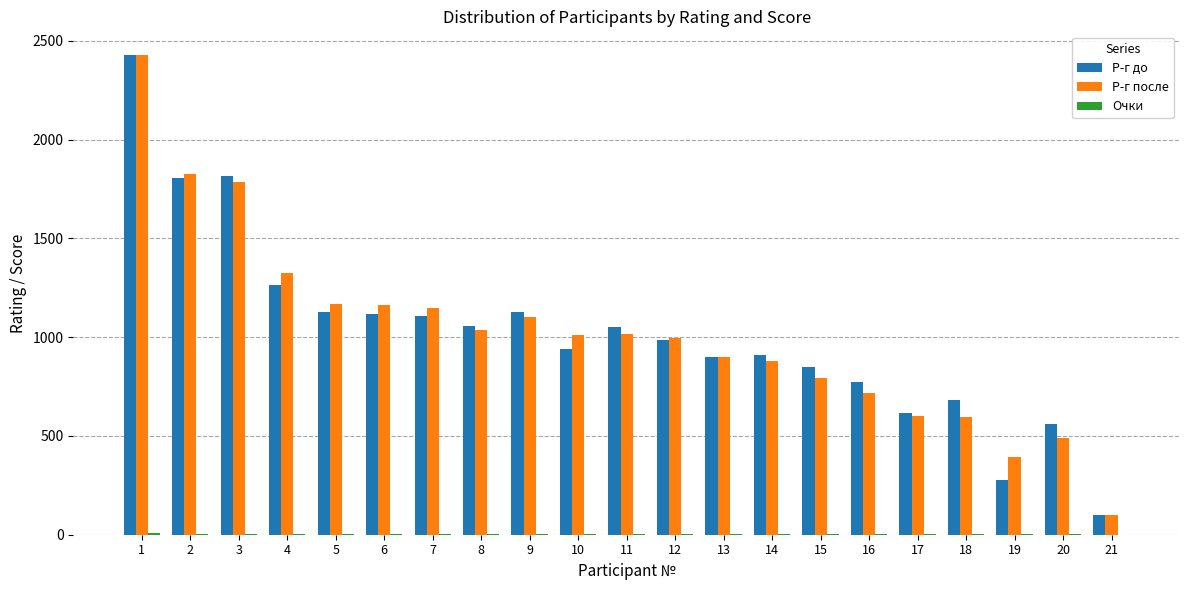

What value does the Р-г до series have at 19?

278